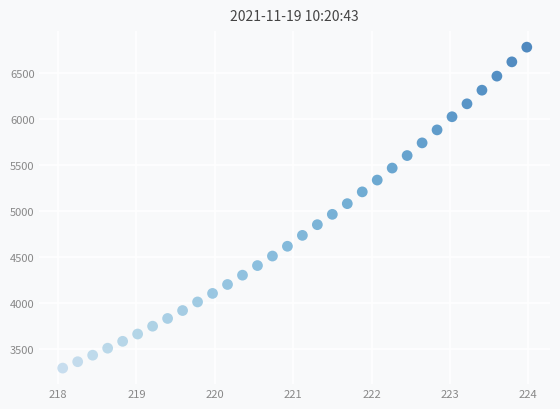

What is the range of X values (max minus min)?

5.9